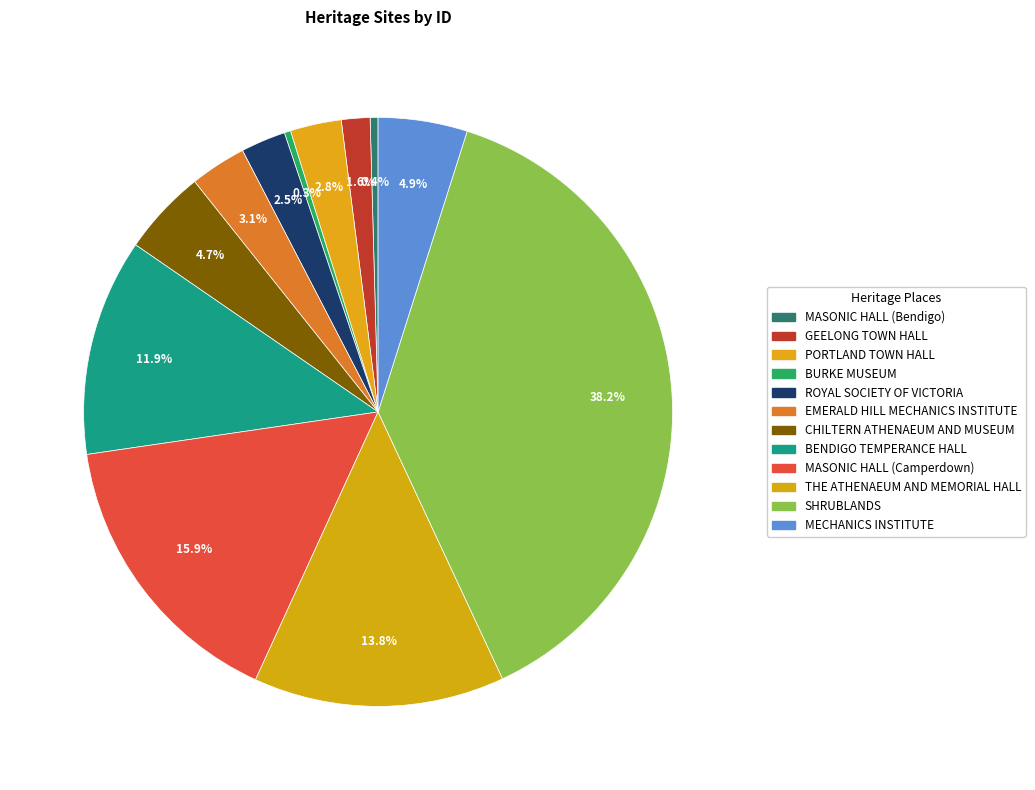

Count the number of slices in the pie.

12